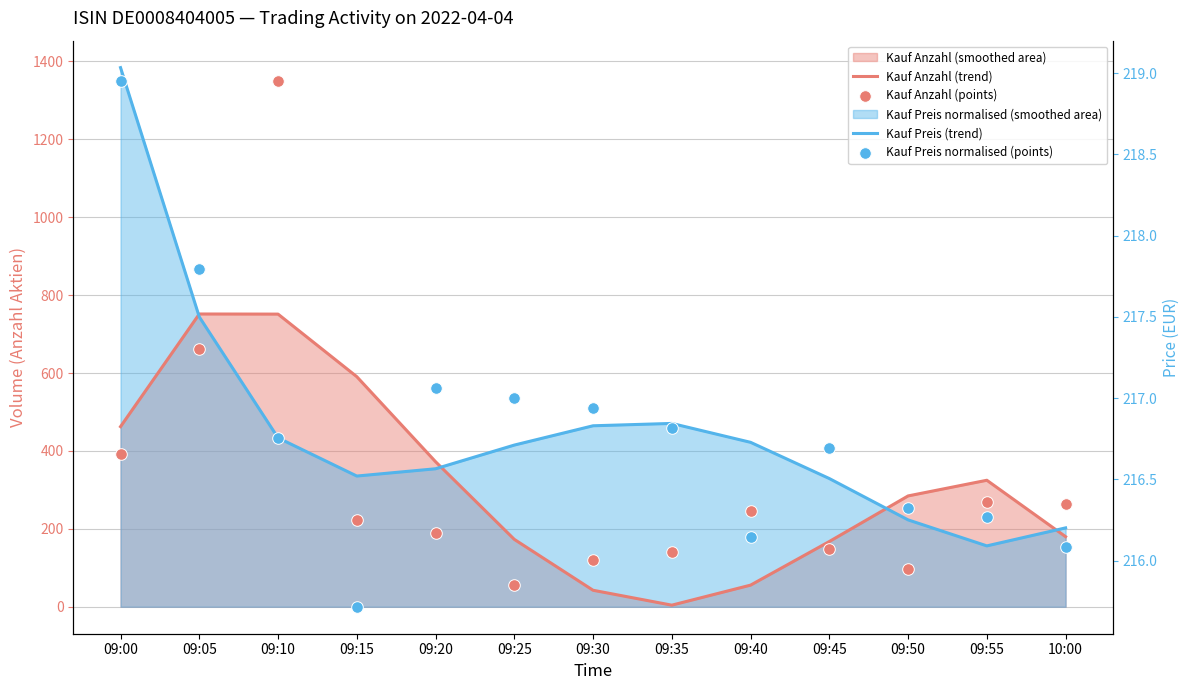

Which series contains the highest Y value?

Kauf Preis (trend)